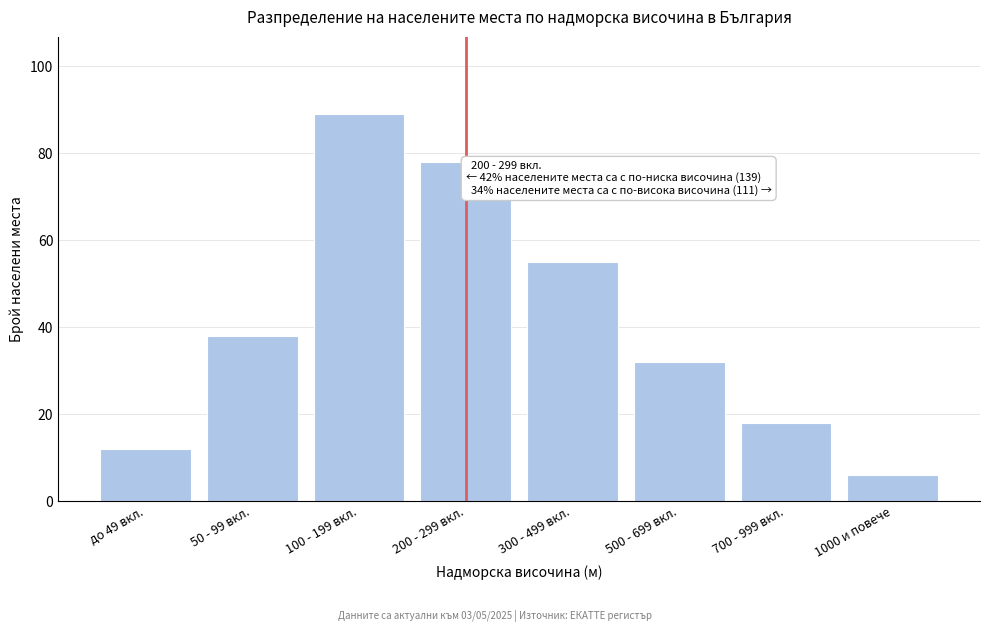

Reading right to left, extract all data points from this chart.

6	18	32	55	78	89	38	12